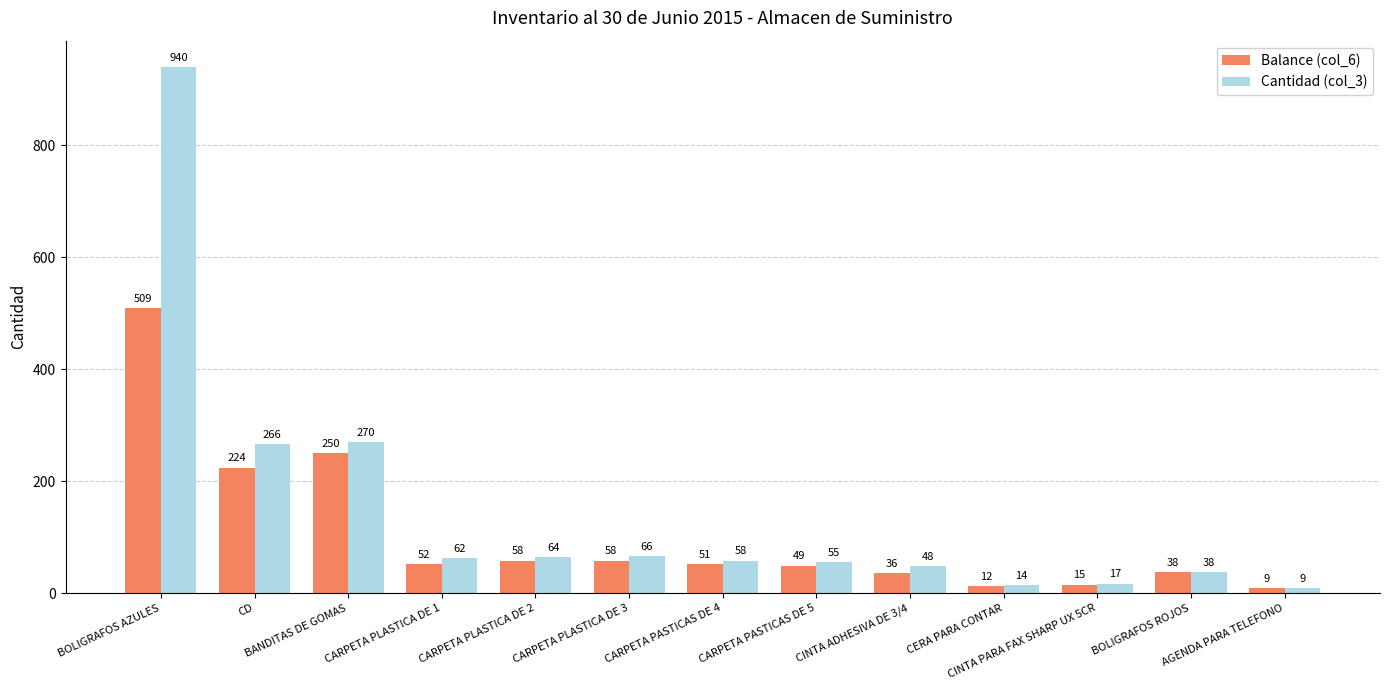

How many bars are there in total?

26